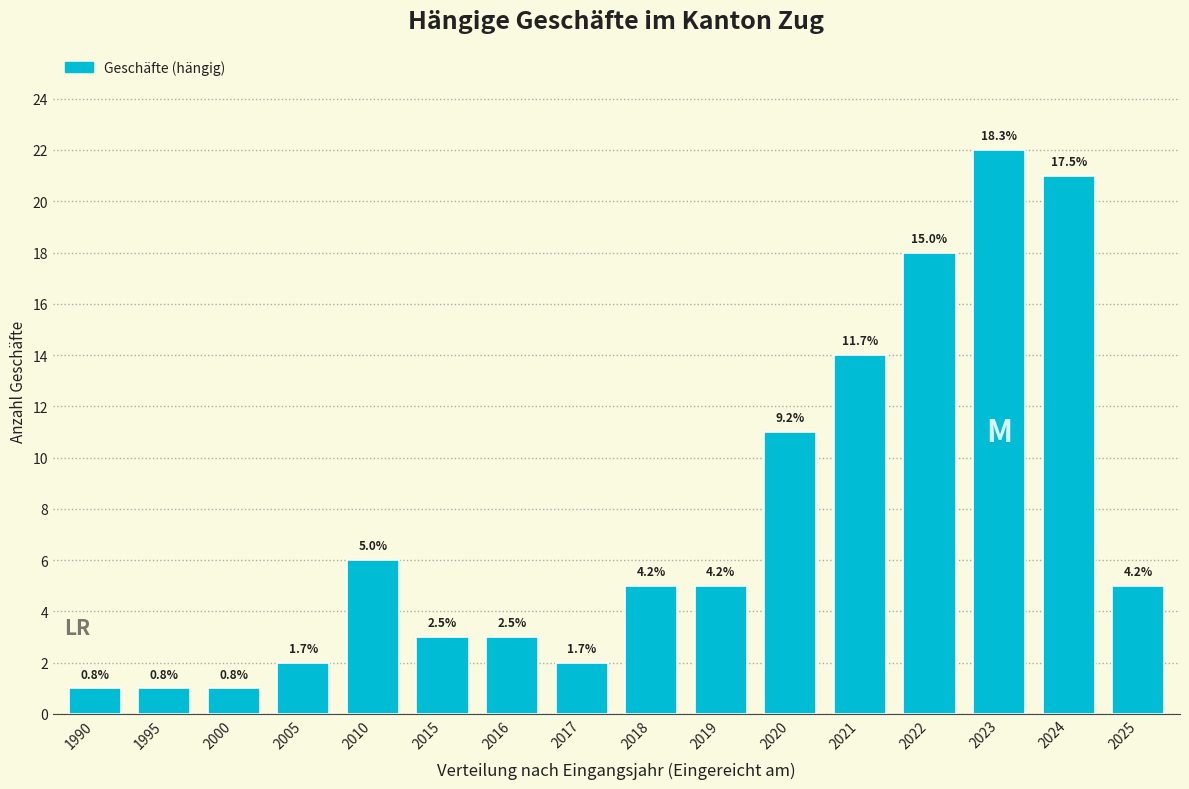

How many bars are there in total?

16